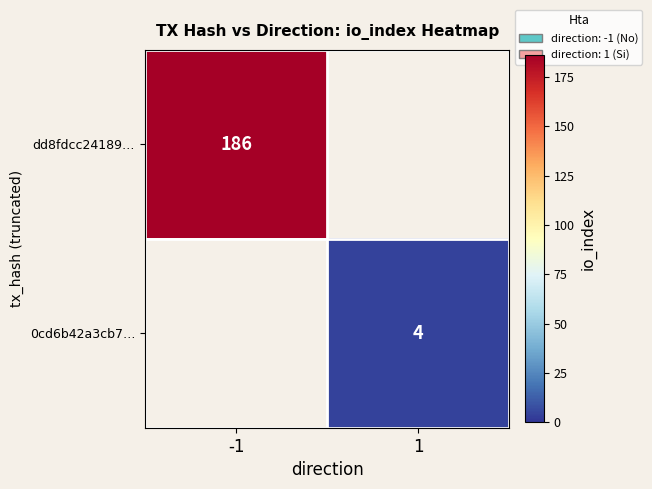

True or false: dd8fdcc24189… has a value of 69 at -1.

False